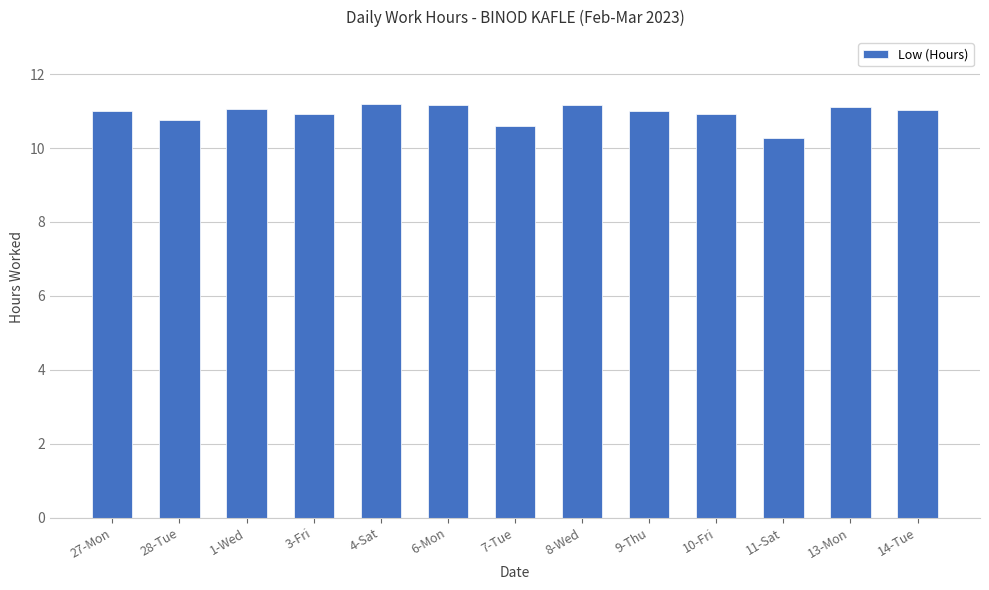

At which label is the value closest to 10?

11-Sat